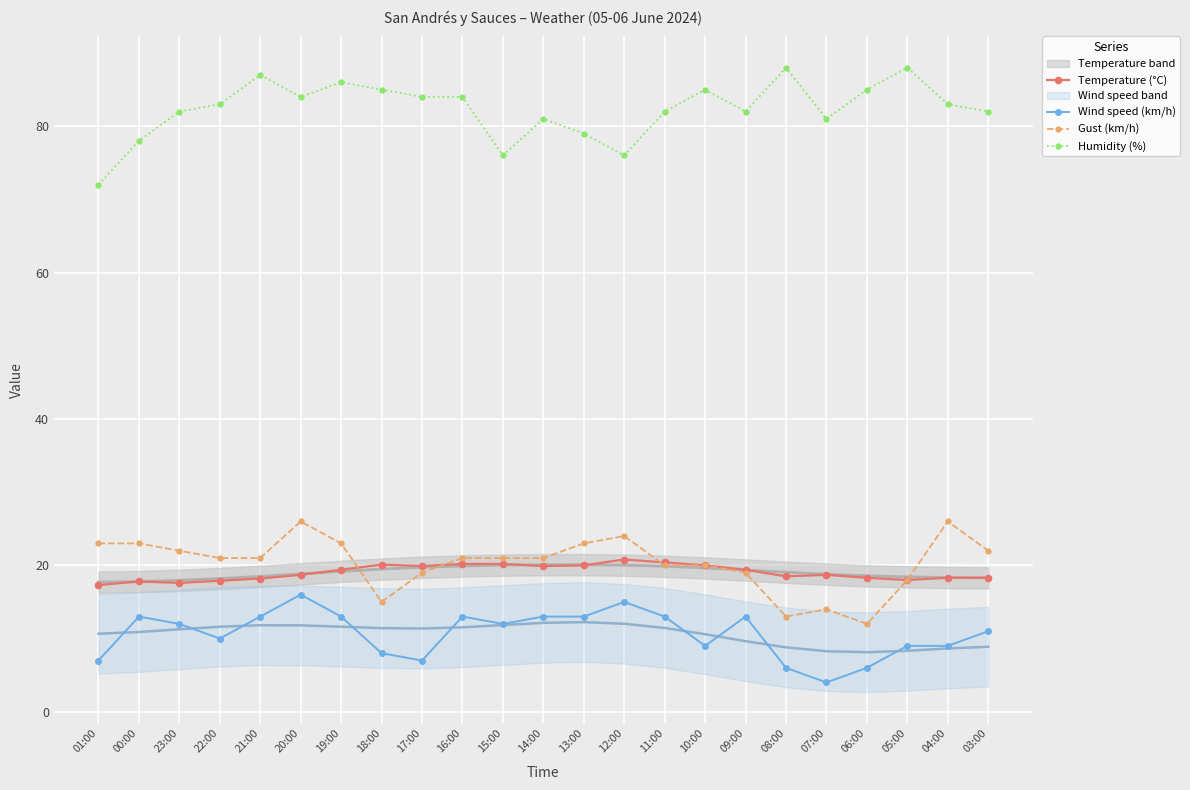

Which series has the widest spread of values?

Humidity (%)